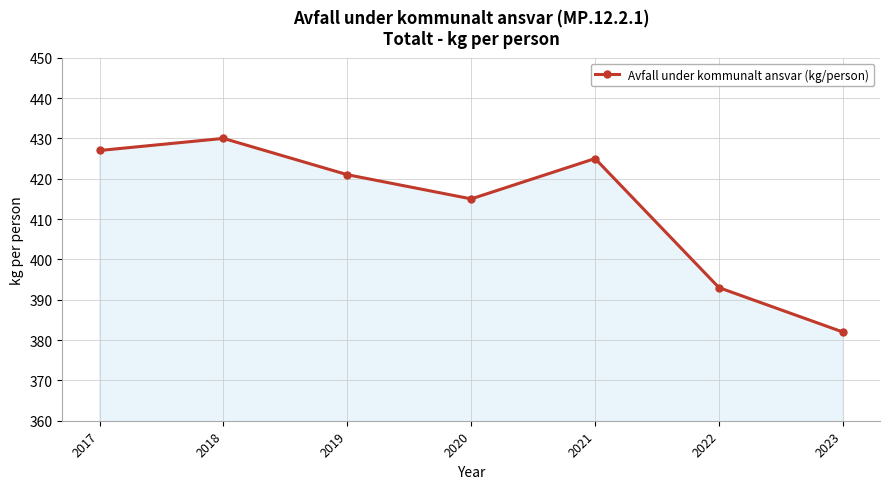

Between 2018 and 2022, which is larger?

2018